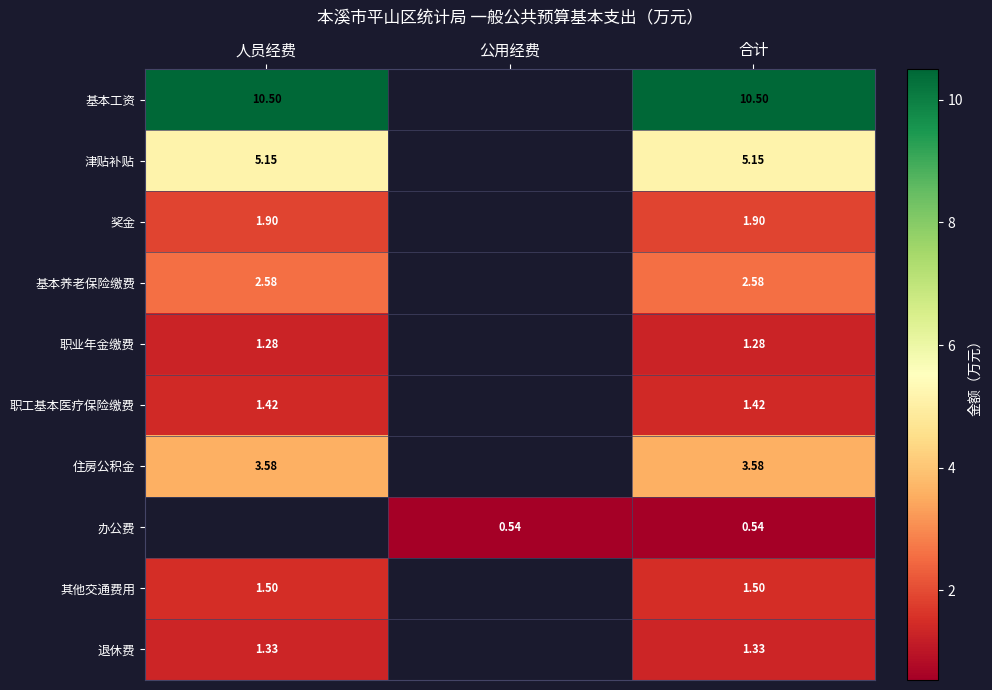

What is the spread (max minus min) of values at 公用经费?

0.5